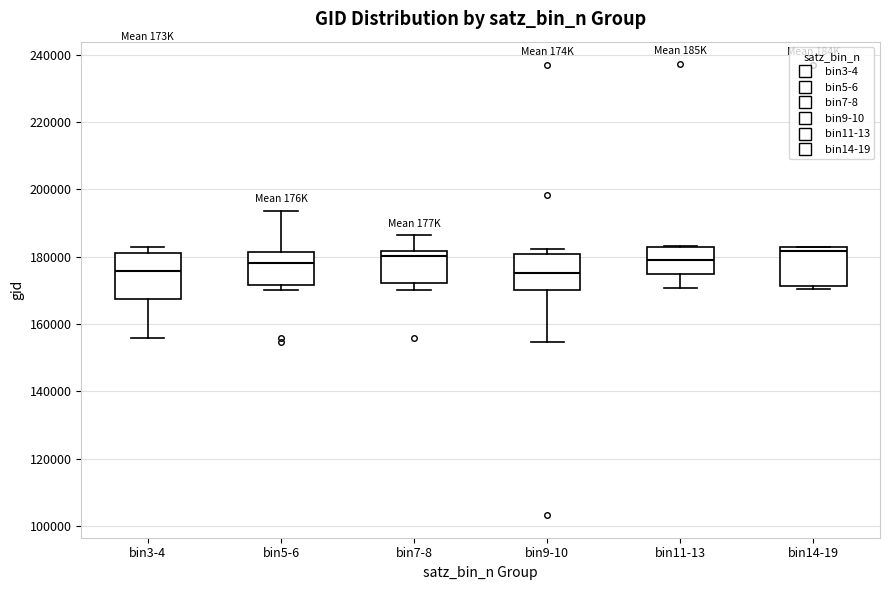

Comparing the boxes themselves (not the whiskers), which one is the tallest?

bin3-4